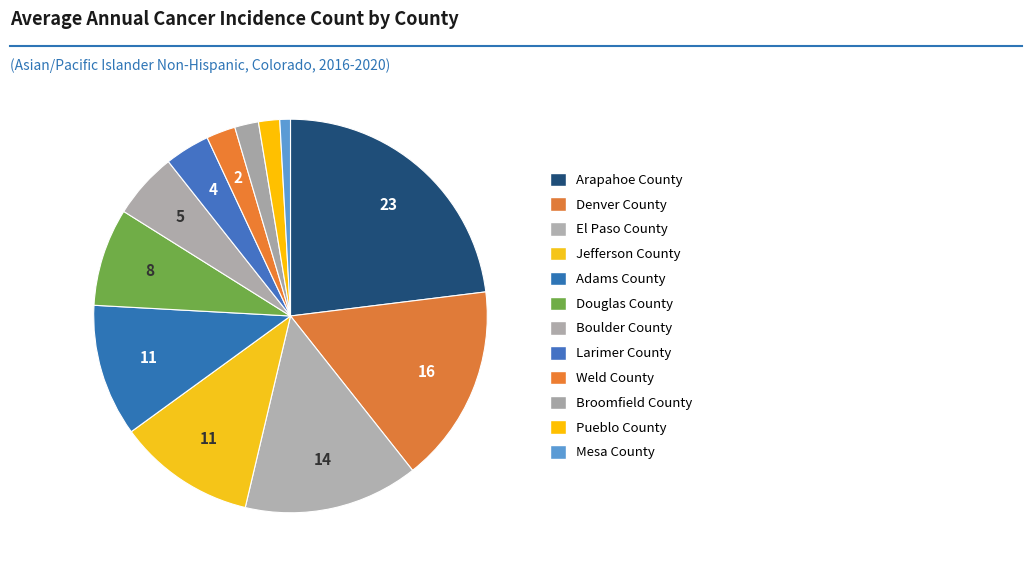

How many segments does this pie chart have?

12